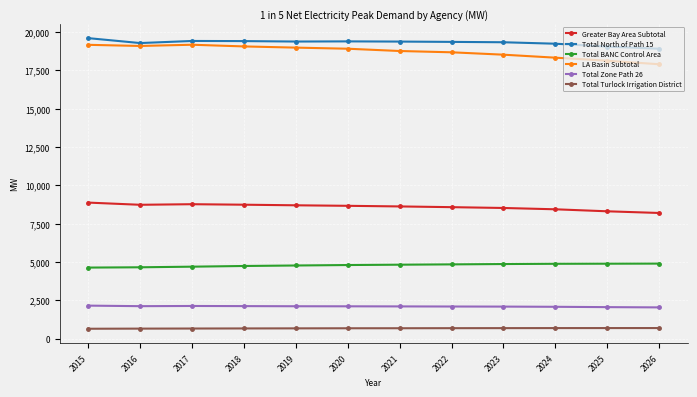

How many data points in Greater Bay Area Subtotal are above 8667?

6